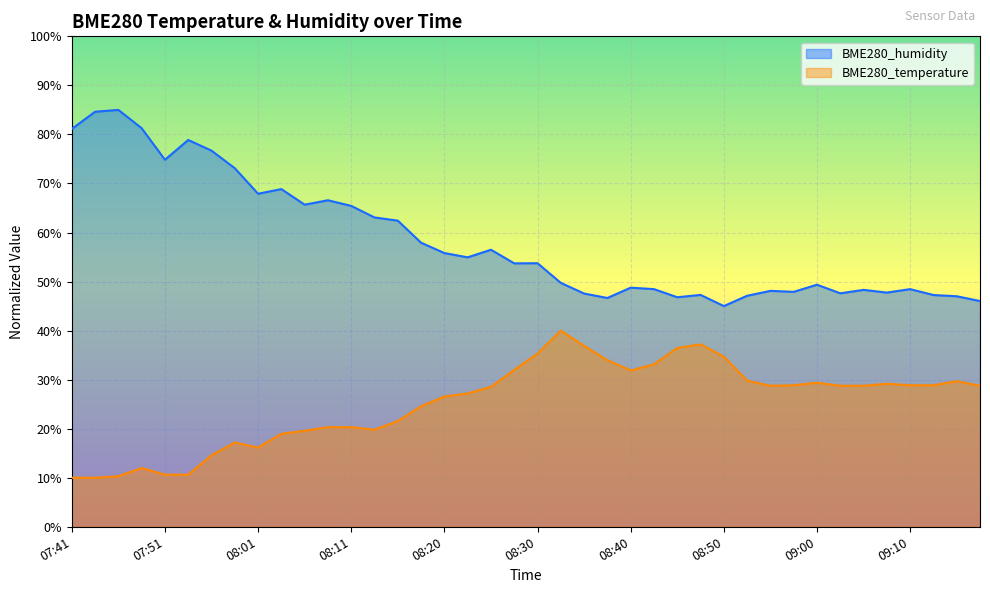

Which category has the highest value across all series?

07:46